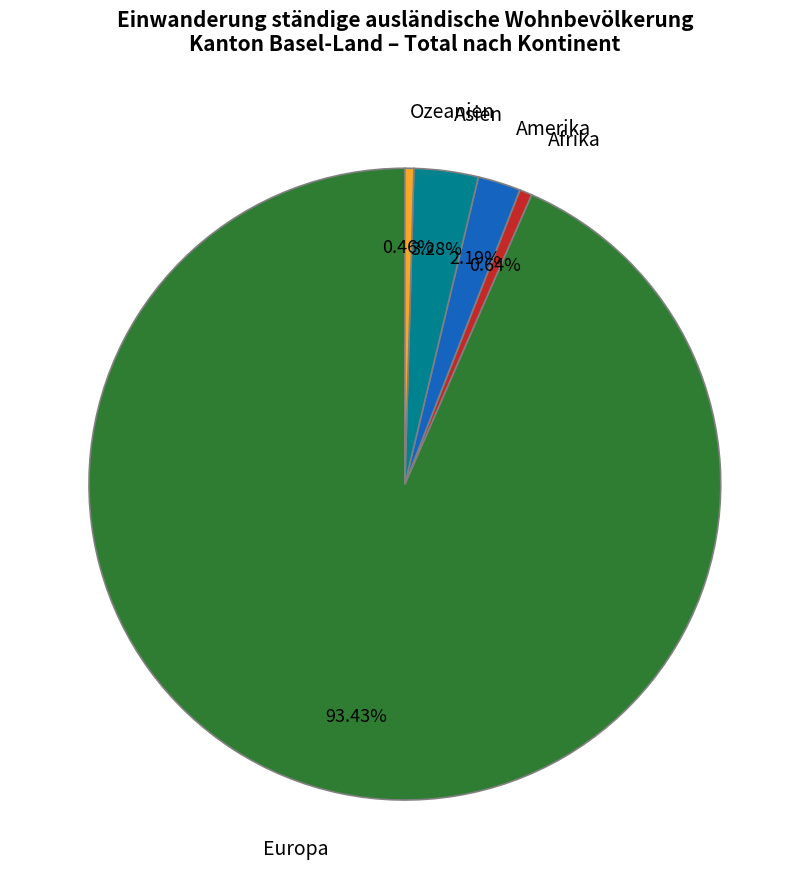

Approximately how many times larger is the value at Europa compared to Ozeanien?

204.8